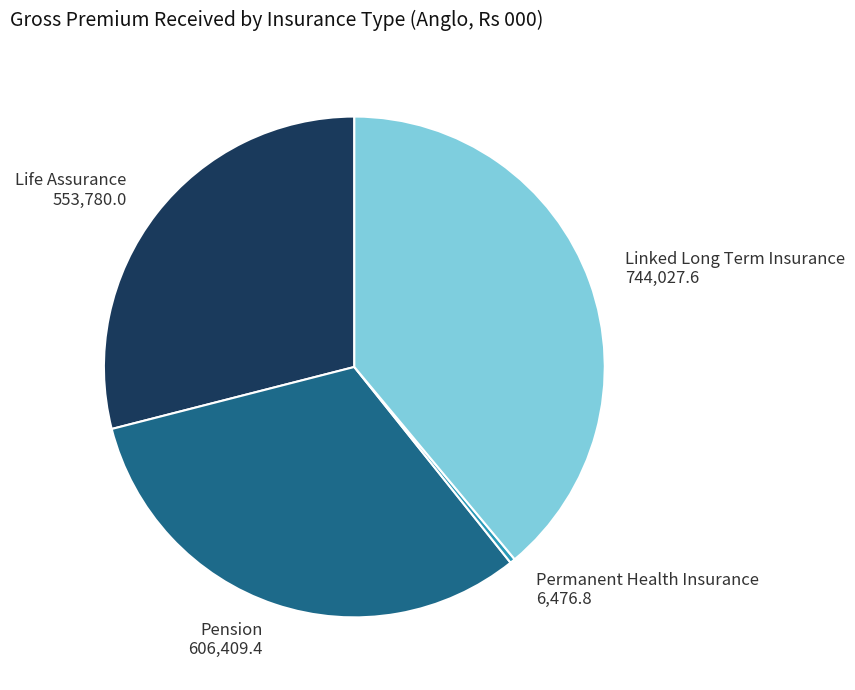

Which has a higher value, Life Assurance 553,780.0 or Pension 606,409.4?

Pension 606,409.4